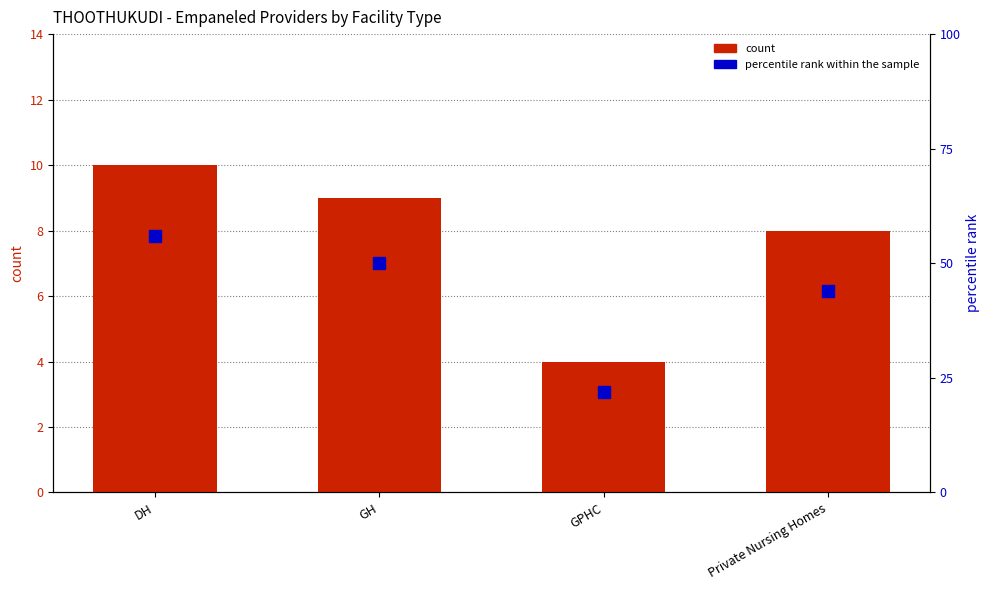

Where does the percentile rank within the sample series first go above 50?

DH